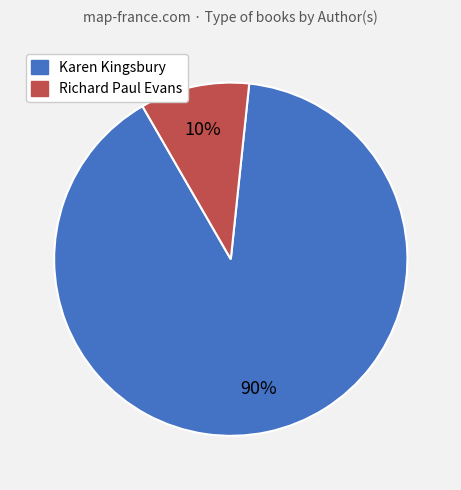

Is there any slice that represents more than half of the pie?

Yes